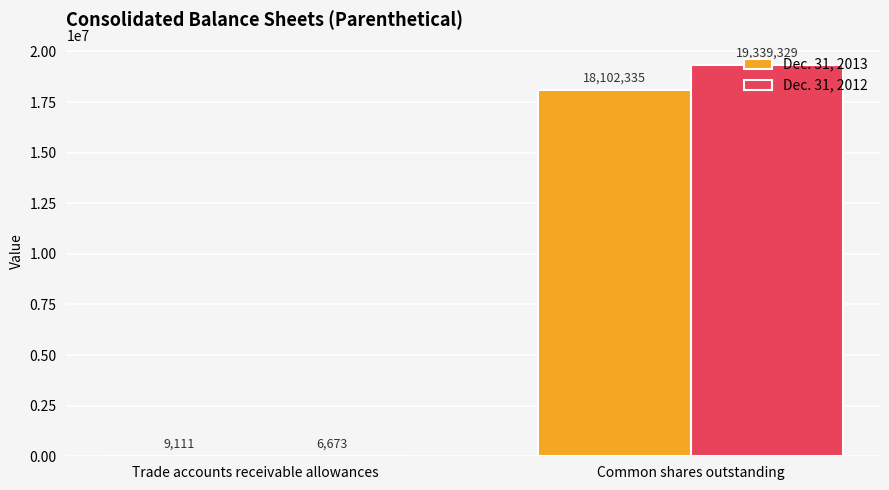

Between Trade accounts receivable allowances and Common shares outstanding, which series saw the biggest shift?

Dec. 31, 2012